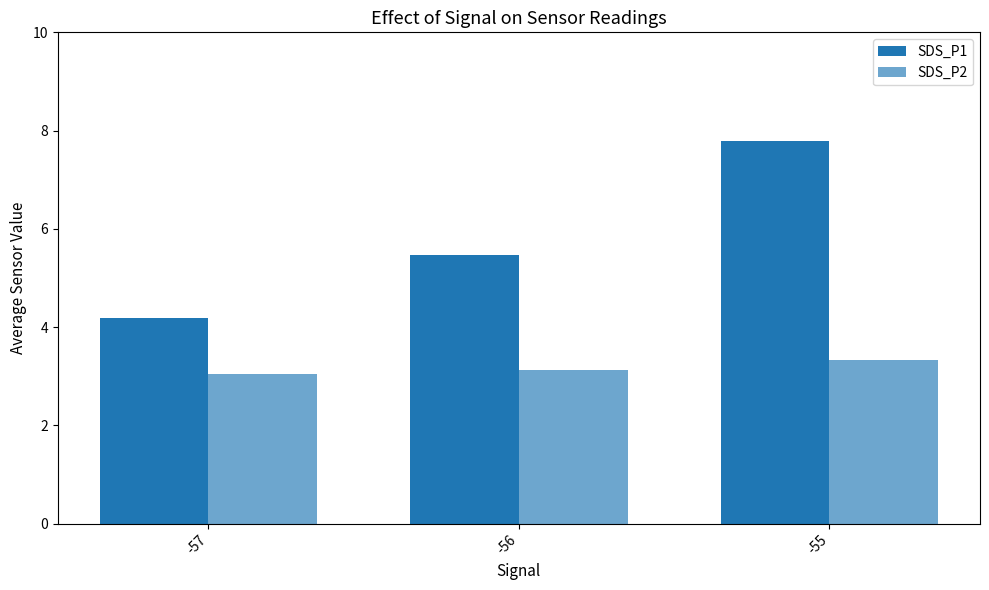

At which category is the sum across all series the highest?

-55